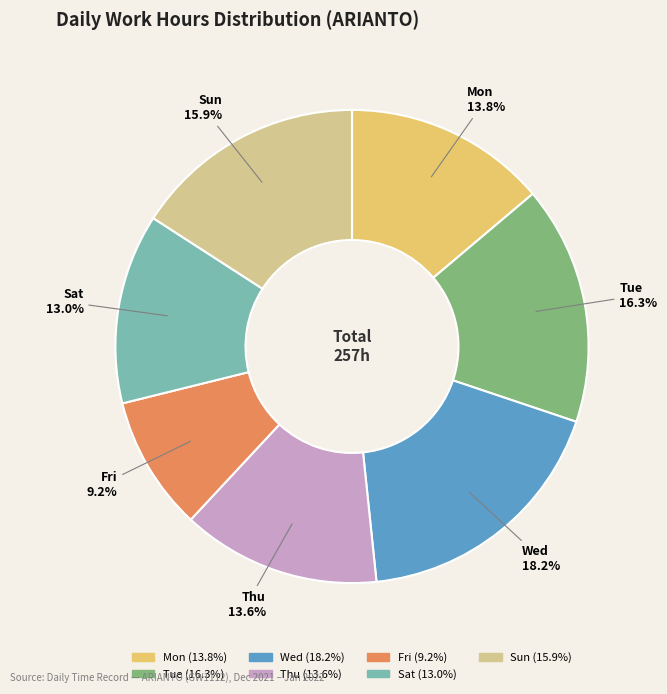

Count the number of slices in the pie.

7